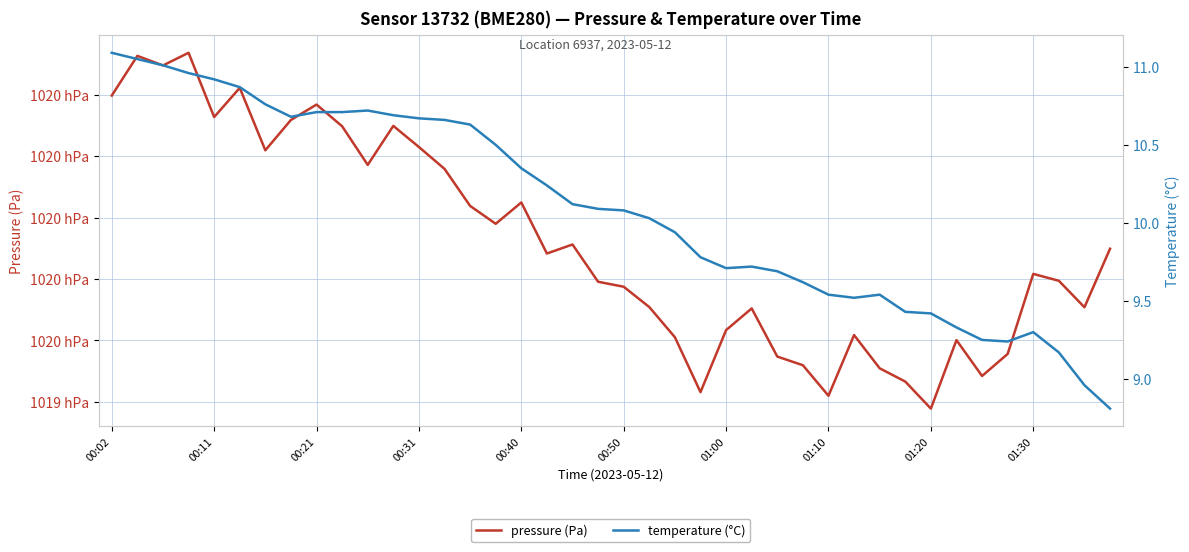

What is the difference between the temperature (°C) values at 27 and 28?

0.1